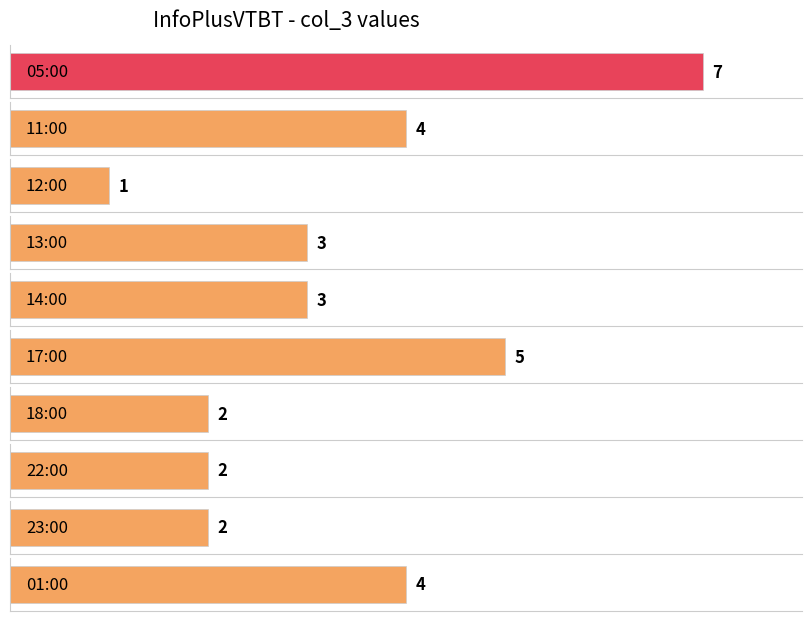

List the labels in order of value, smallest first.

12:00, 18:00, 22:00, 23:00, 13:00, 14:00, 11:00, 01:00, 17:00, 05:00